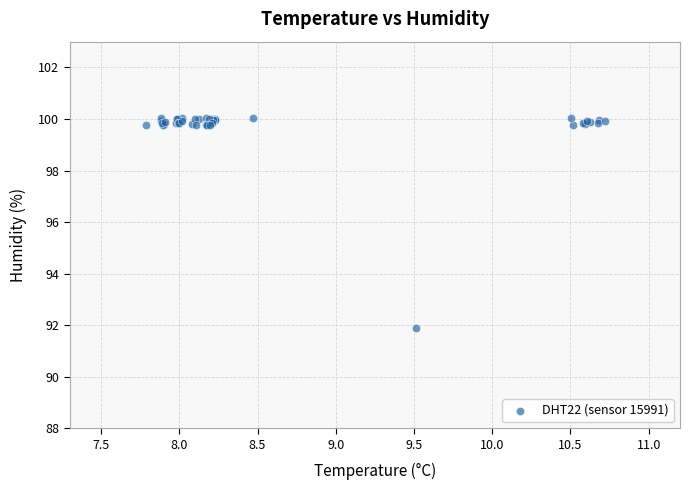

What Y value in the scatter plot is closest to 95?

91.9